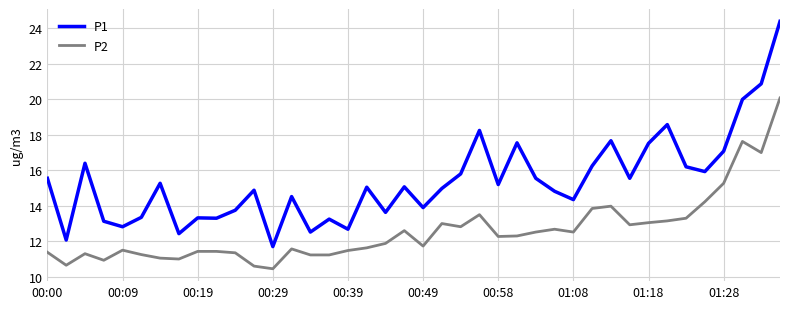

Is this an area chart (filled region under the line)?

No